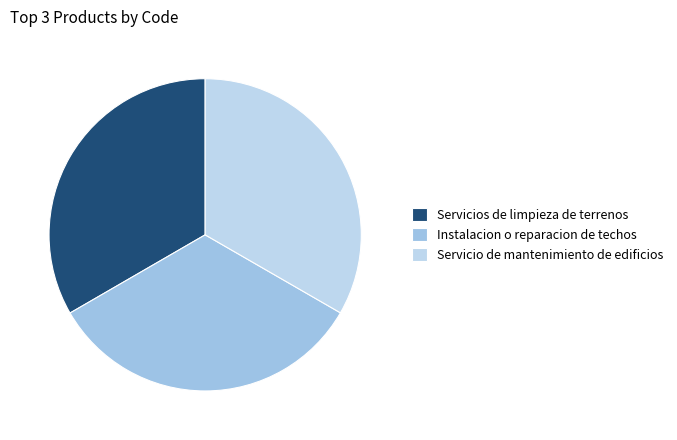

Is the sum of Instalacion o reparacion de techos and Servicio de mantenimiento de edificios greater than half?

Yes